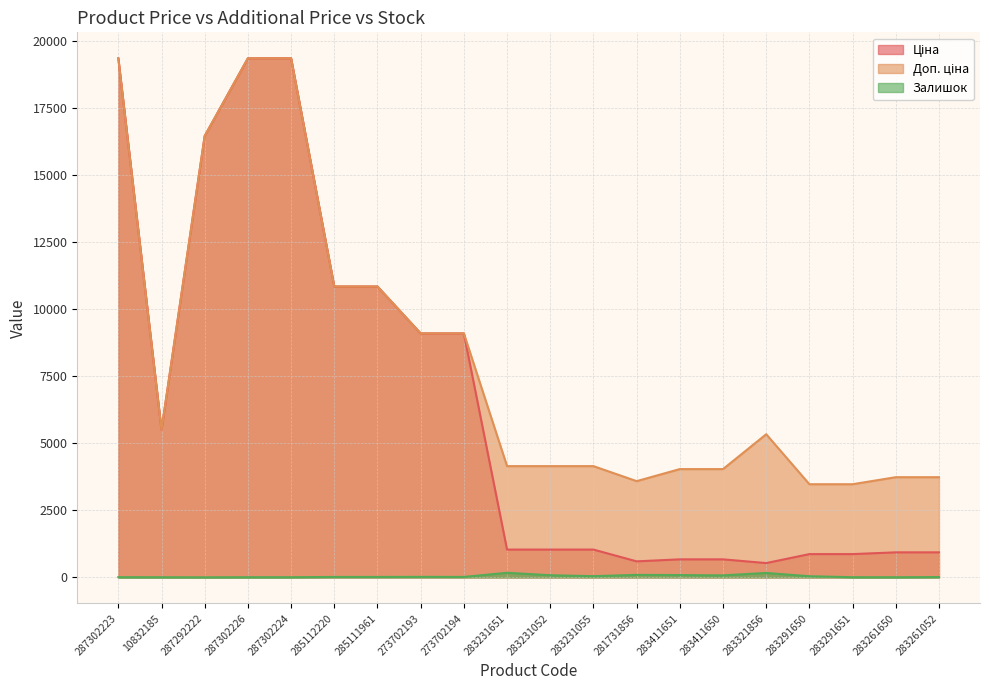

Which series has the largest total across all categories?

Доп. ціна